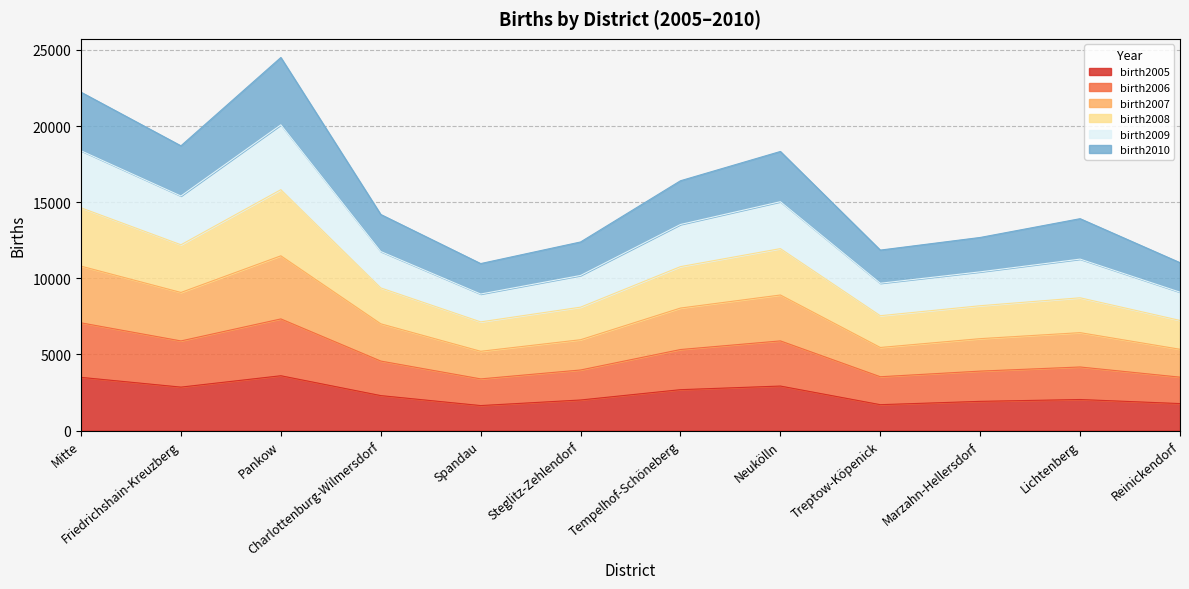

What is the total value across all series at Neukölln?

18332